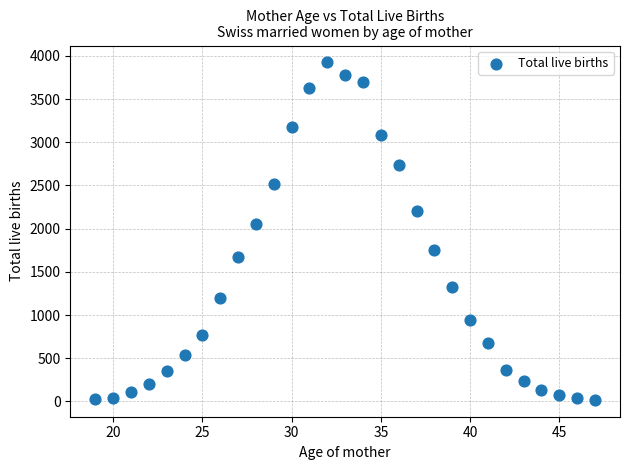

What is the range of Y values (max minus min)?

3905